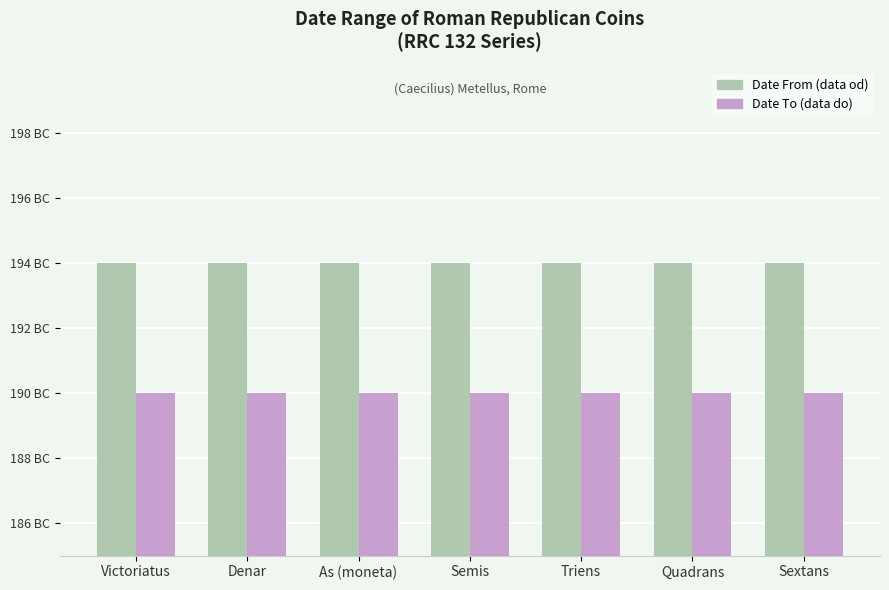

What is the label of the 2nd bar from the left?

Denar